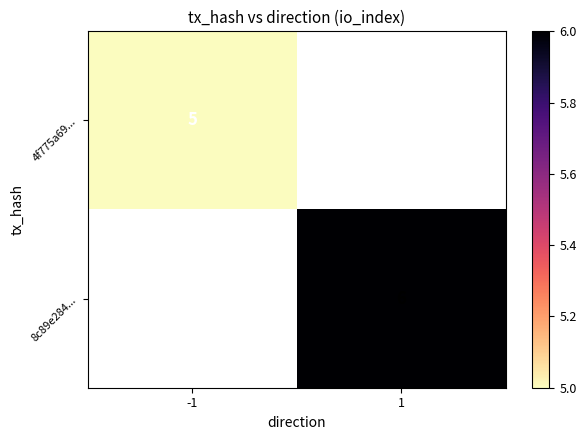

True or false: 8c89e284... has a value of 3 at 1.

False